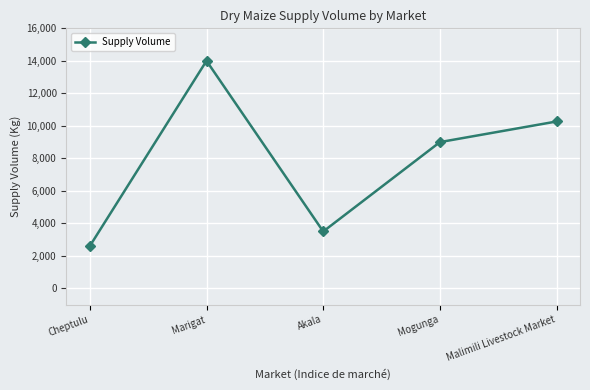

List the labels in order of value, smallest first.

Cheptulu, Akala, Mogunga, Malimili Livestock Market, Marigat